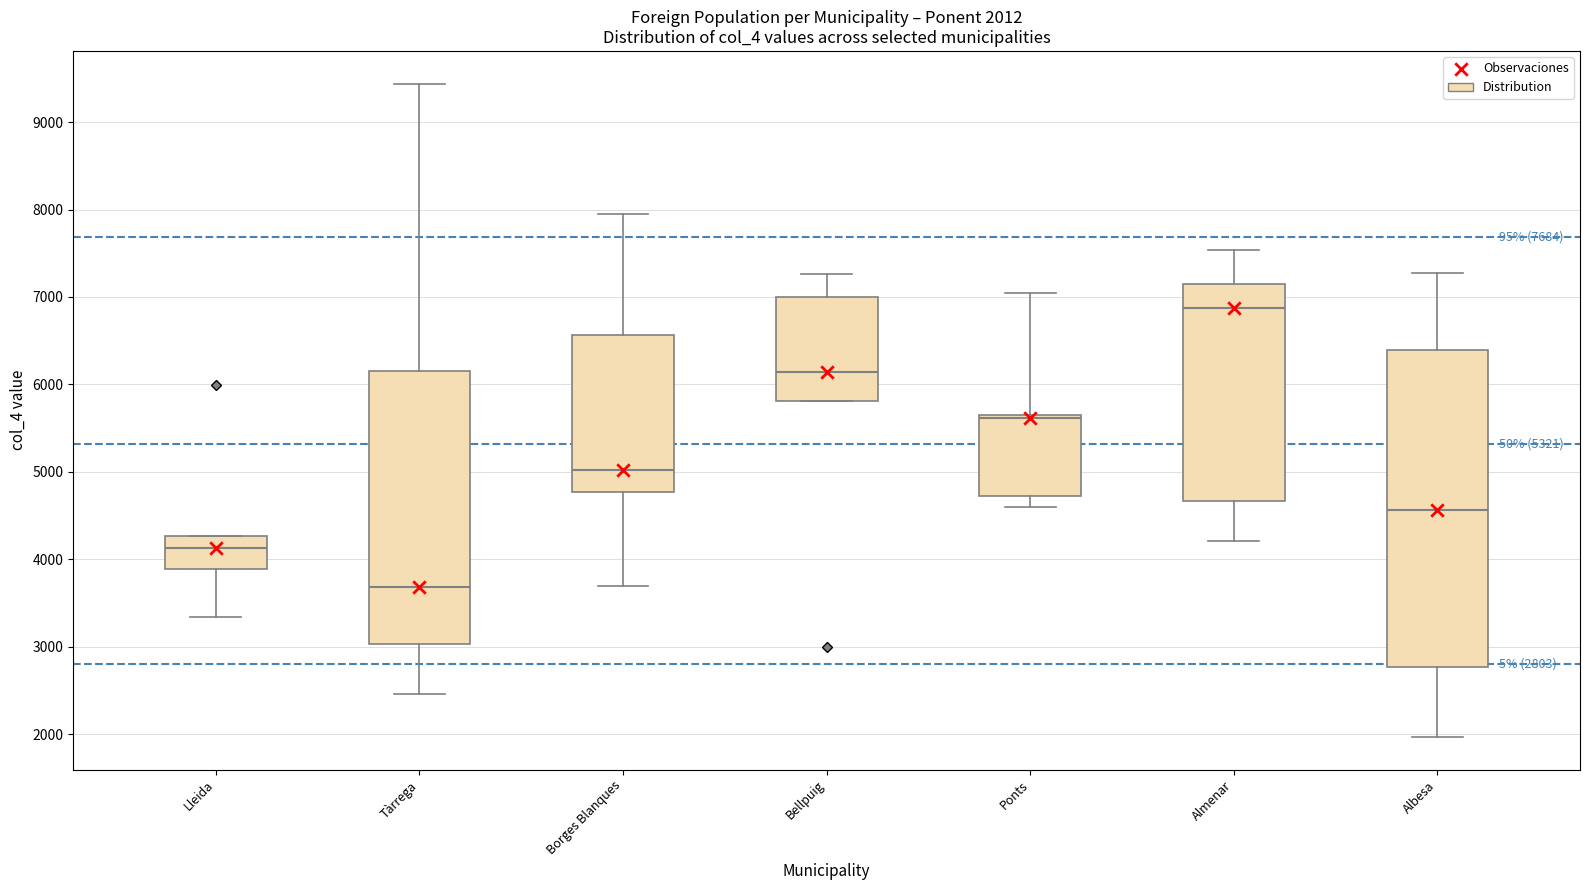

Which box's median line is the highest?

Almenar